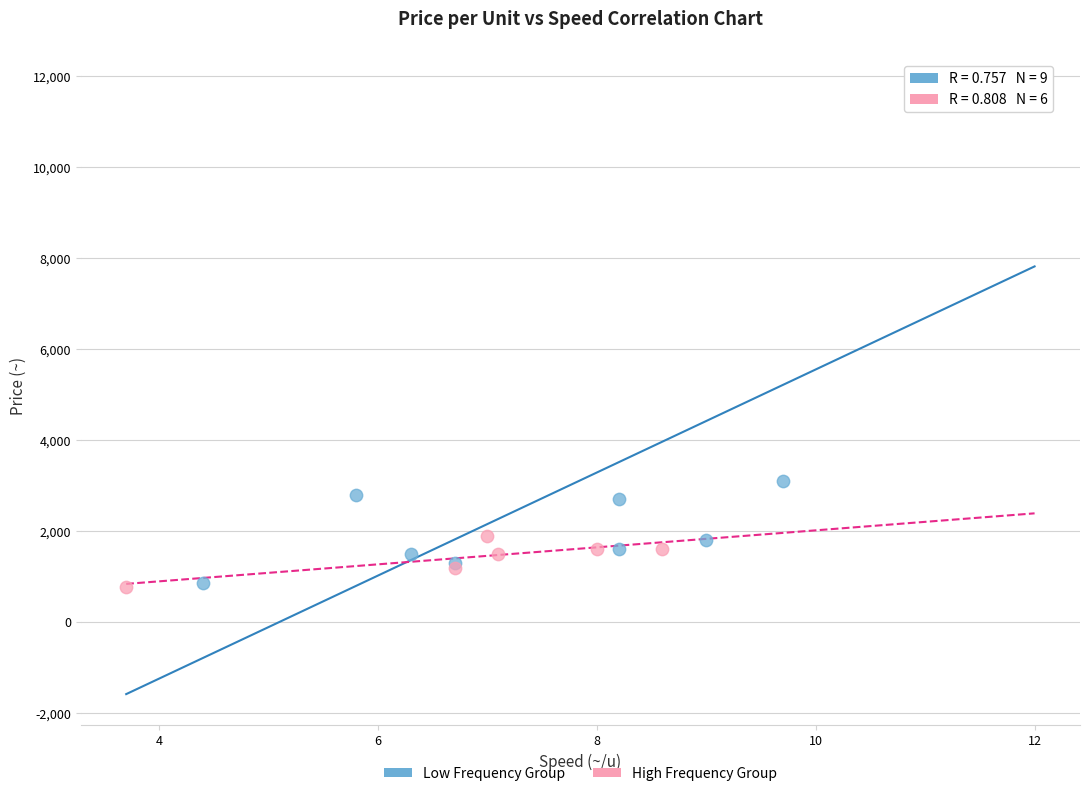

Which series reaches the maximum Y coordinate?

Low Frequency Group